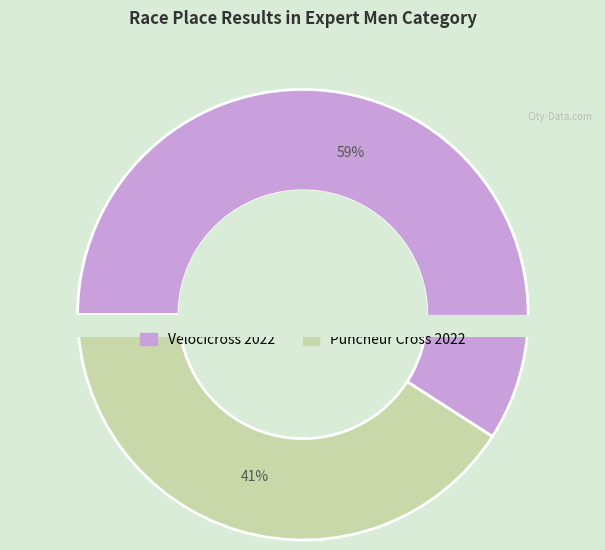

Is it true that Puncheur Cross 2022 is 41% of the pie?

True